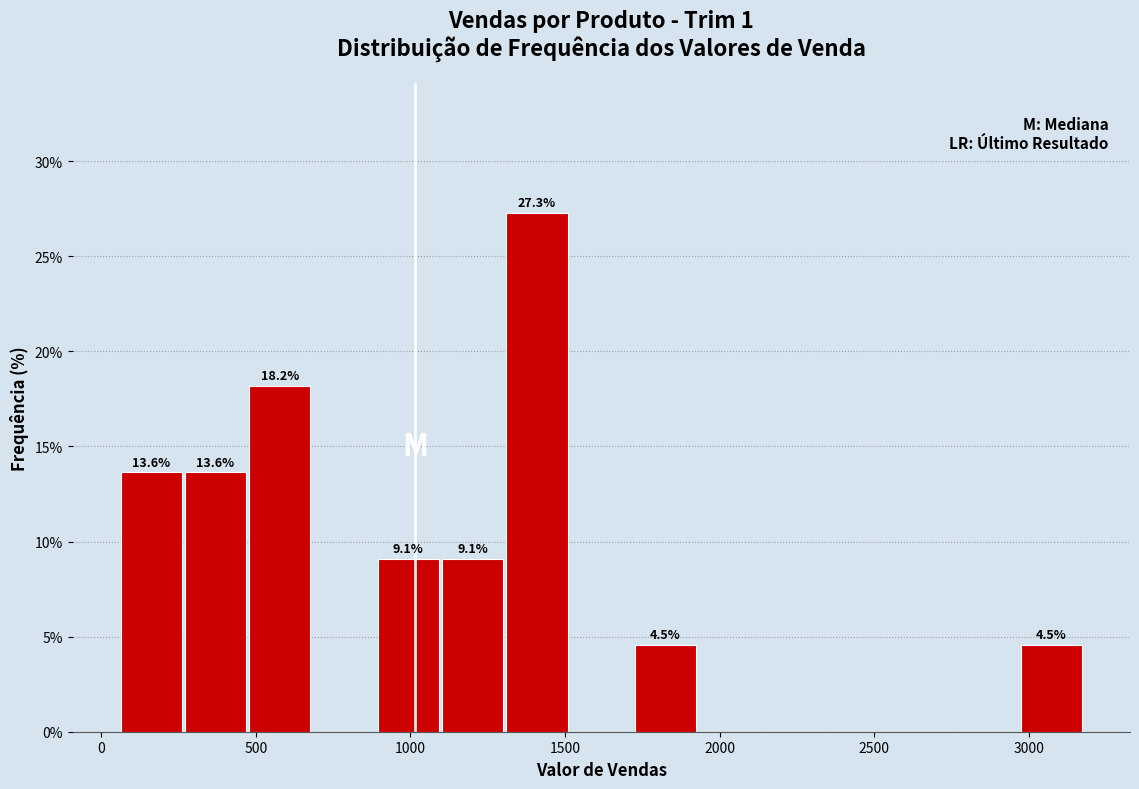

Over which range of the x-axis is the bar tallest?

1300 to 1500